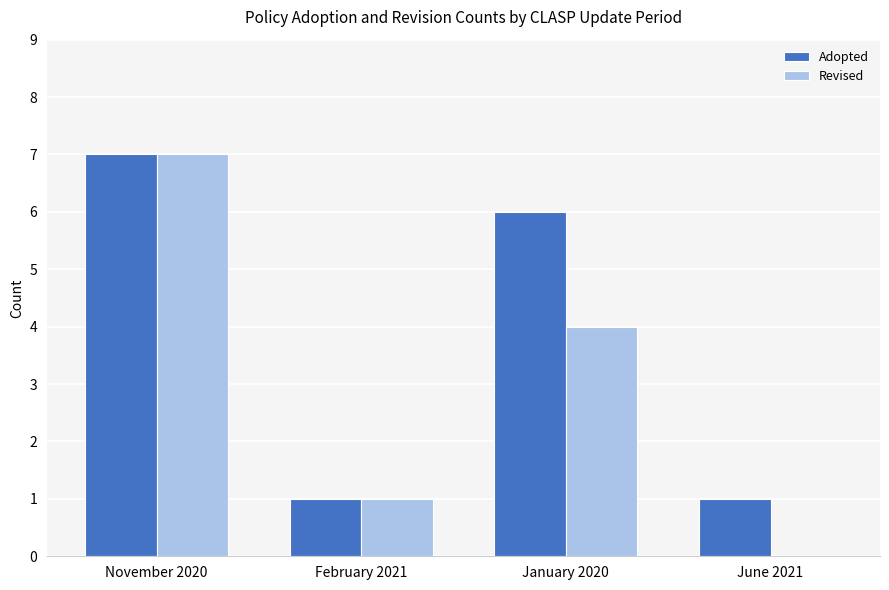

What is the sum of the Adopted values at January 2020 and June 2021?

7